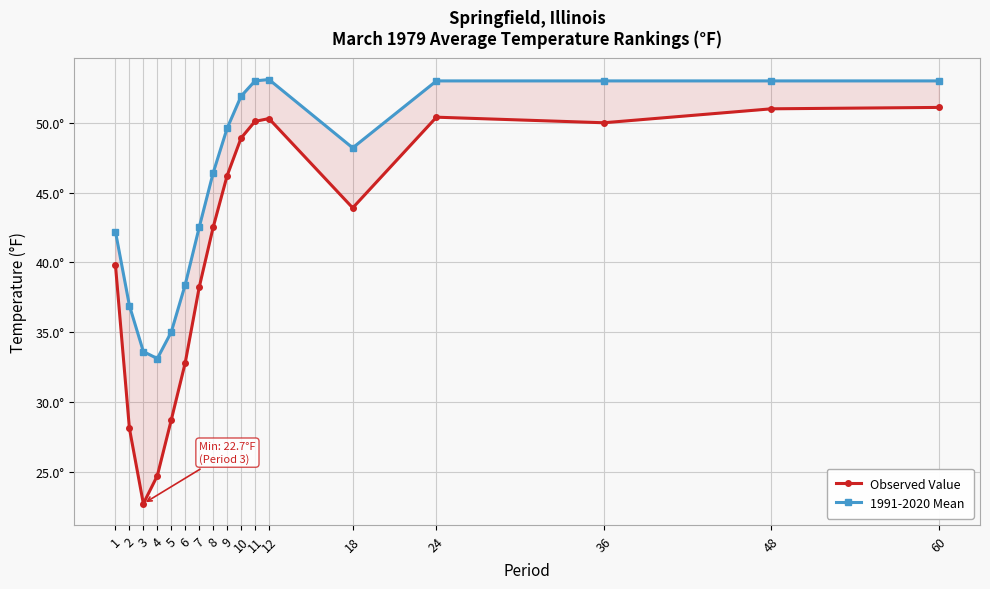

Read the 1991-2020 Mean value at 18.

48.2